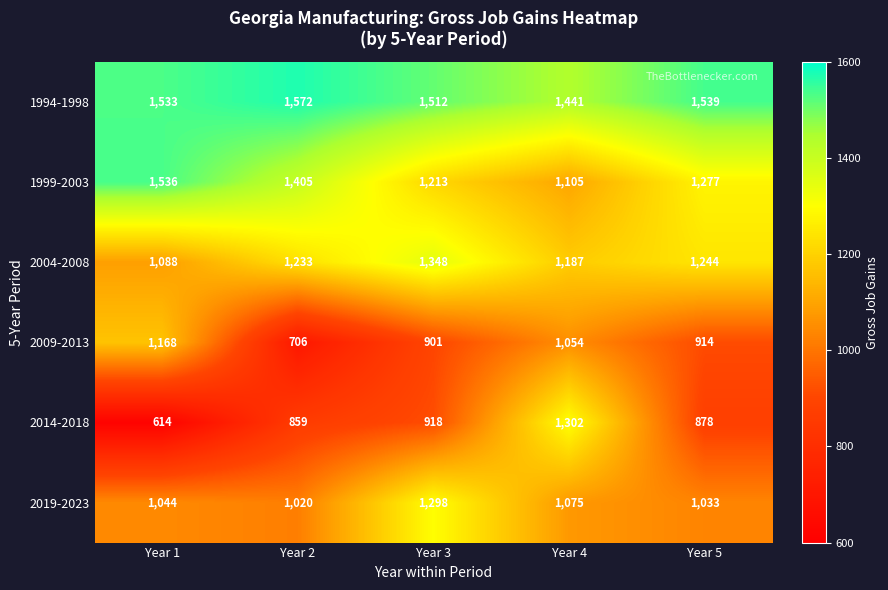

What is the average value of the 1999-2003 series?

1307